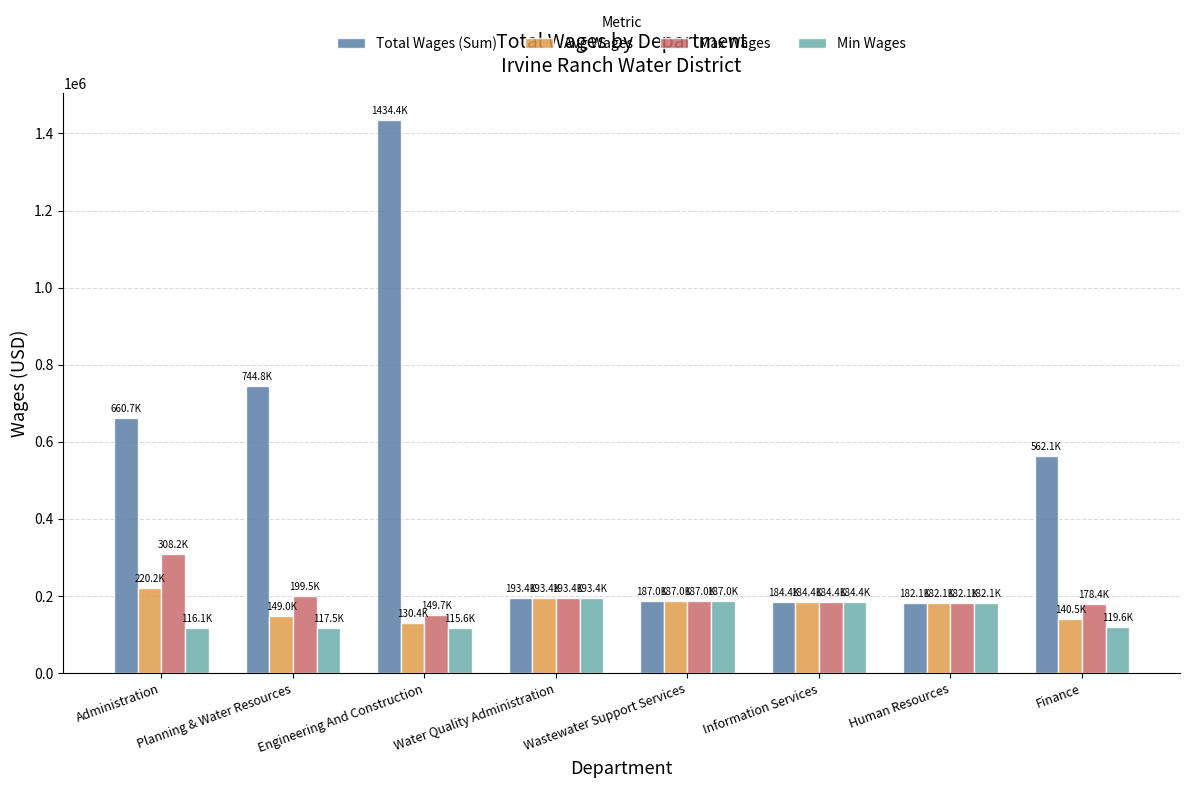

Which series has the widest spread of values?

Total Wages (Sum)